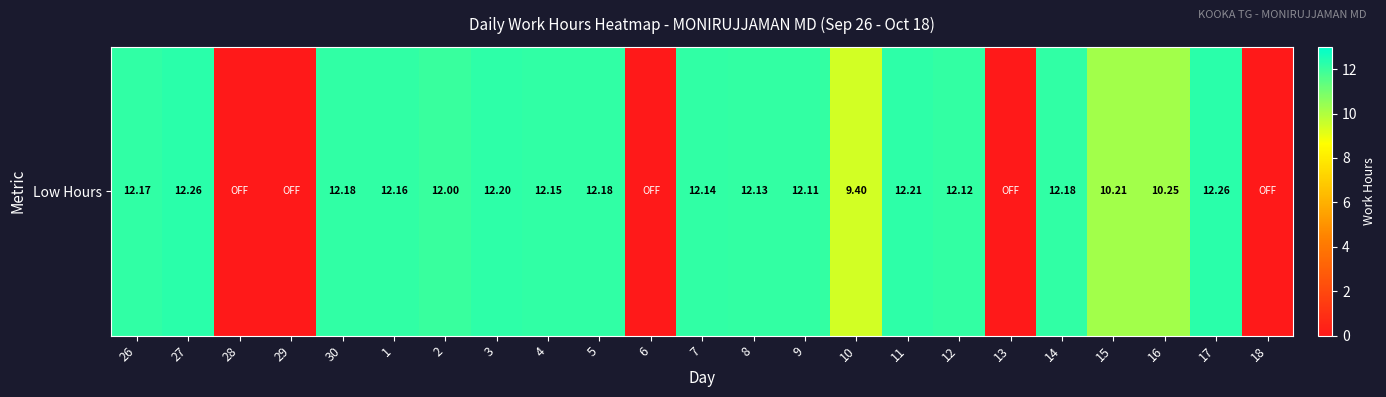

List the labels in order of value, largest first.

27, 17, 11, 3, 30, 5, 14, 26, 1, 4, 7, 8, 12, 9, 2, 16, 15, 10, 28, 29, 6, 13, 18